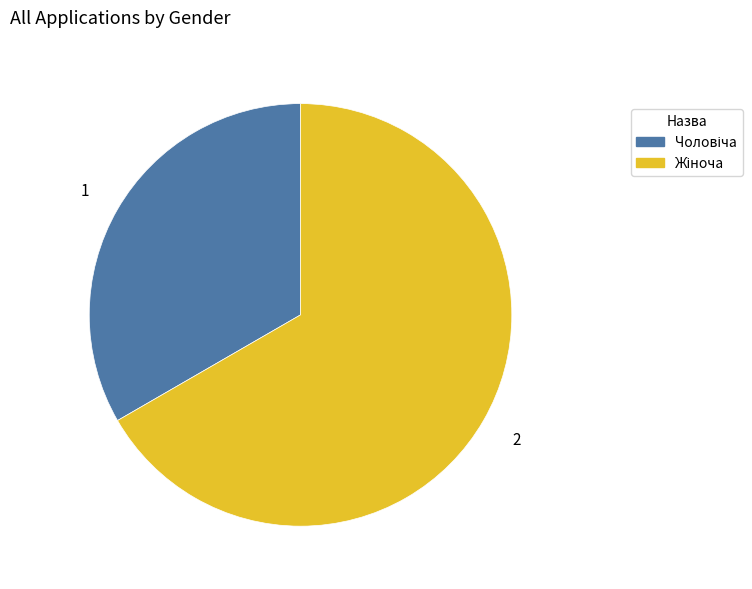

Is there a majority slice in this chart?

Yes